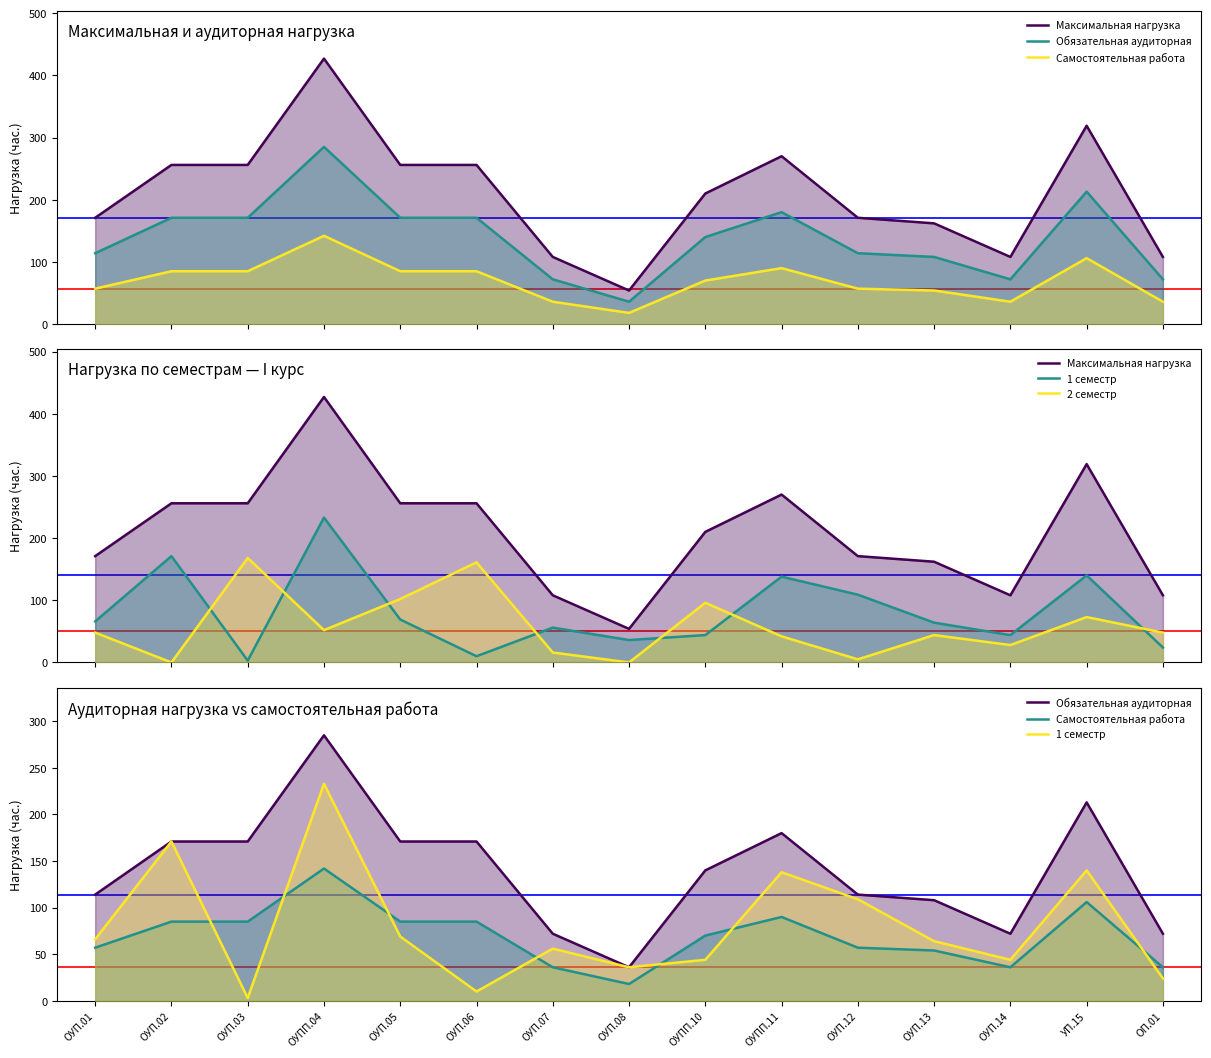

What is the total value across all series at ОП.01?

288